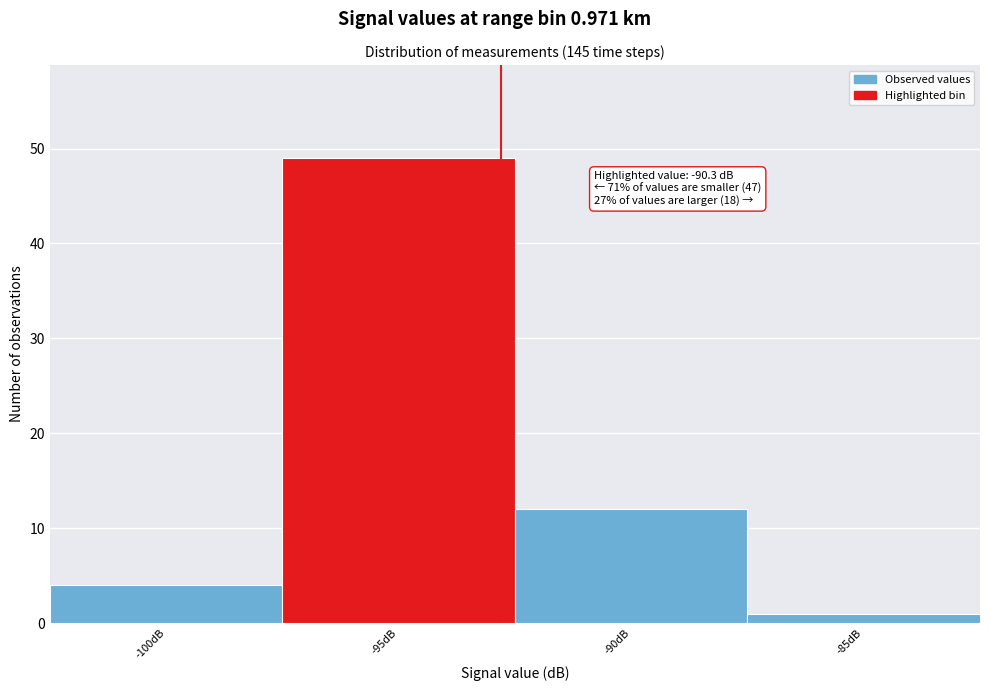

Reading right to left, extract all data points from this chart.

-85dB=1	-90dB=12	-95dB=49	-100dB=4